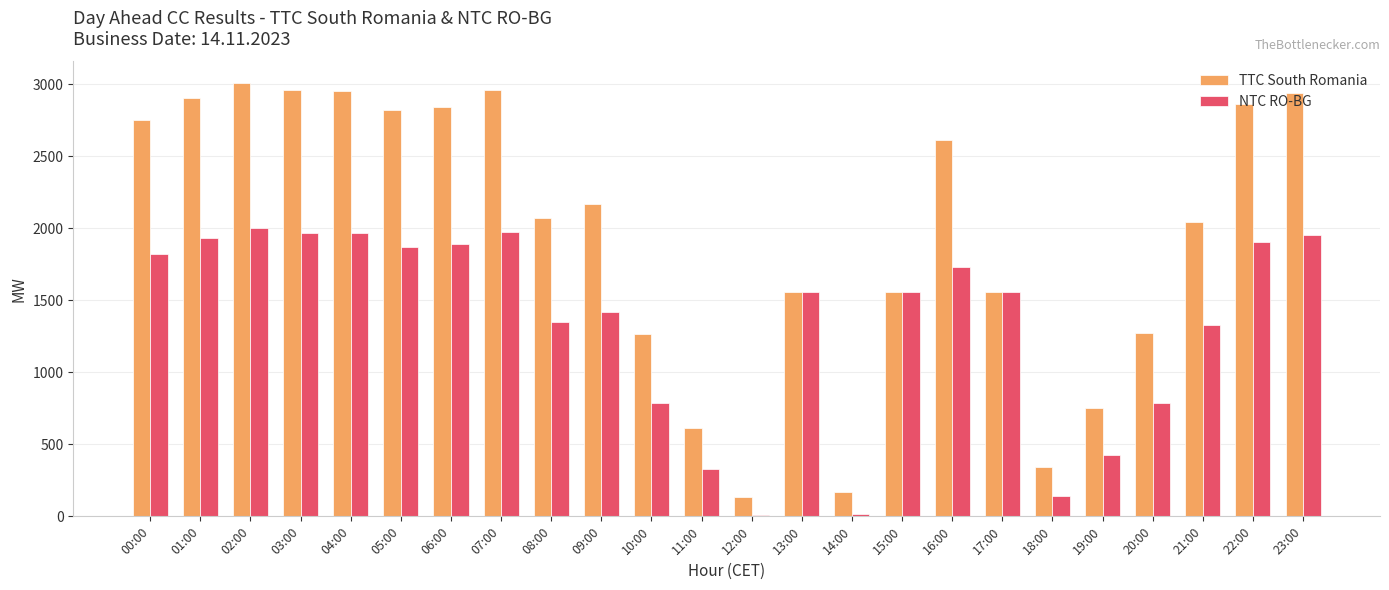

Which series changed the most between 11:00 and 17:00?

NTC RO-BG